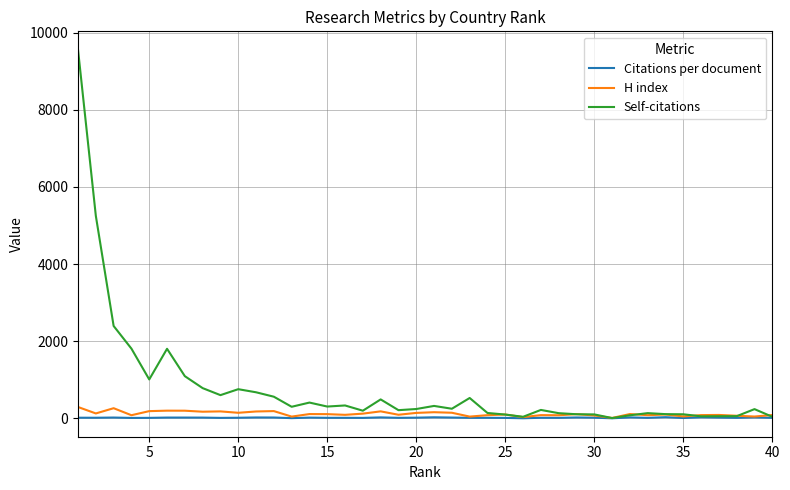

Which series has the largest total across all categories?

Self-citations